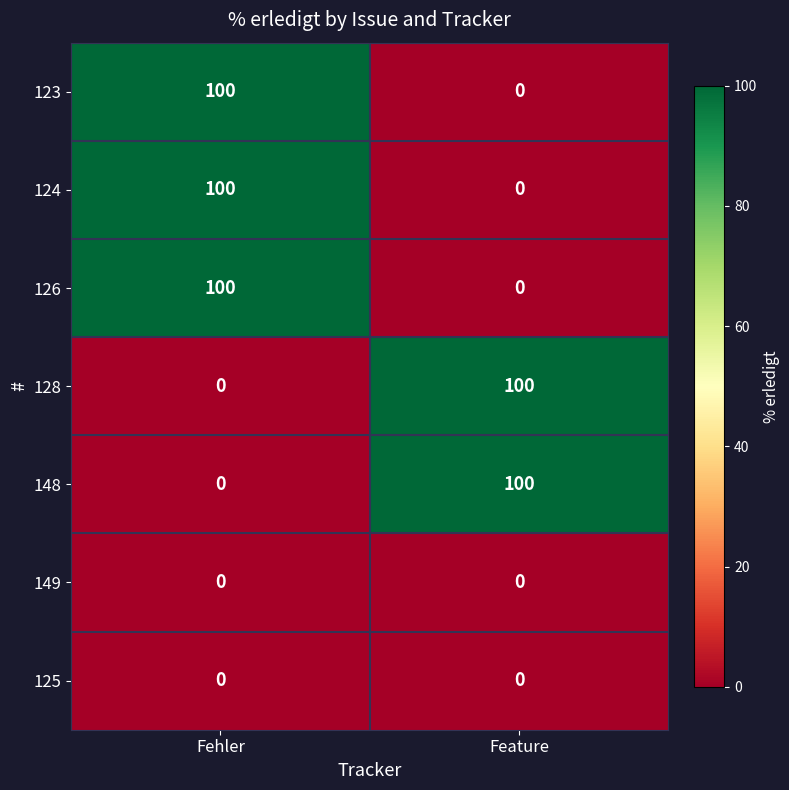

What is the difference between the maximum and minimum values in the 126 series?

100